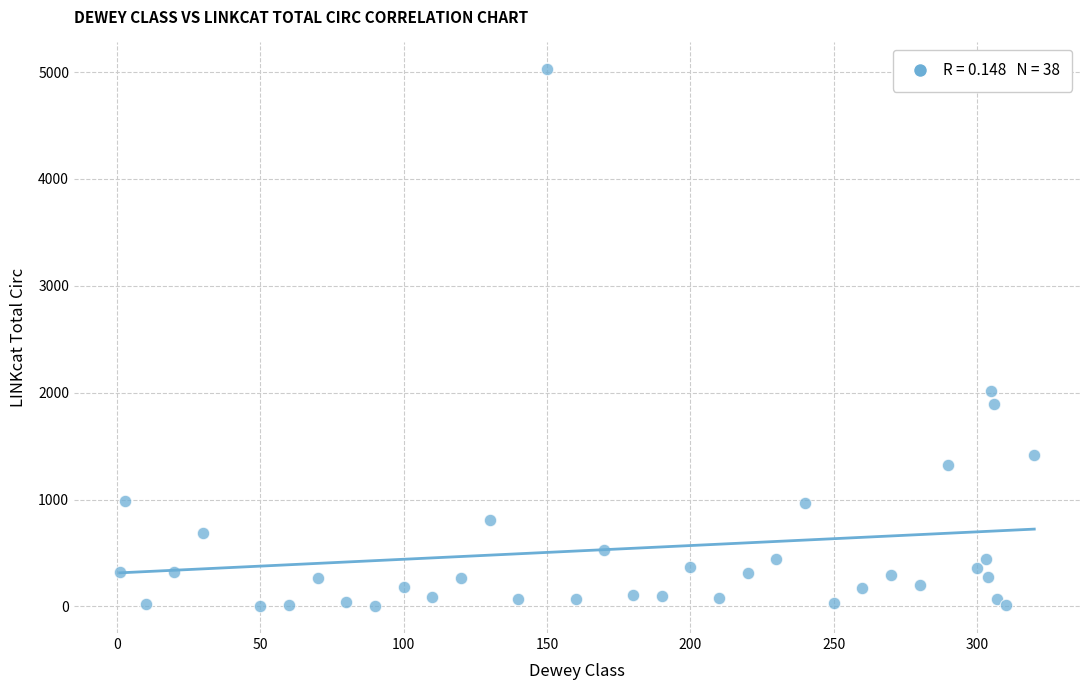

What Y value in the scatter plot is closest to 2514?

2016